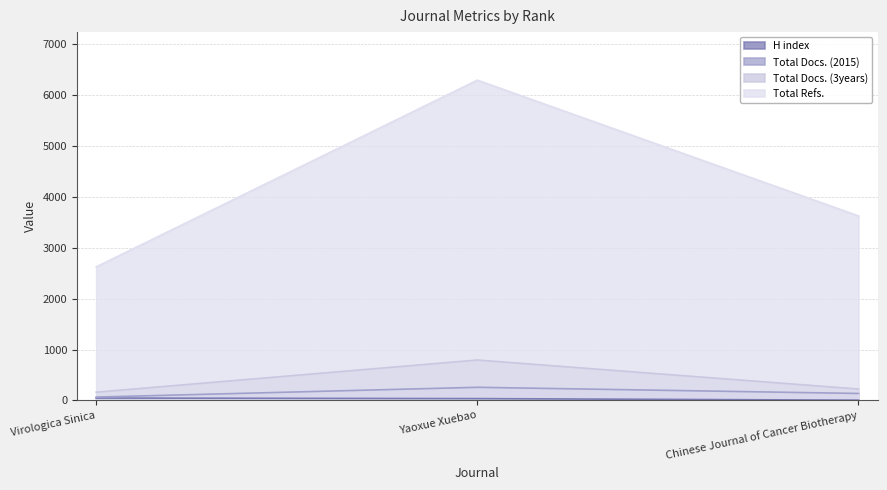

Which has a higher value, Chinese Journal of Cancer Biotherapy or Yaoxue Xuebao?

Yaoxue Xuebao